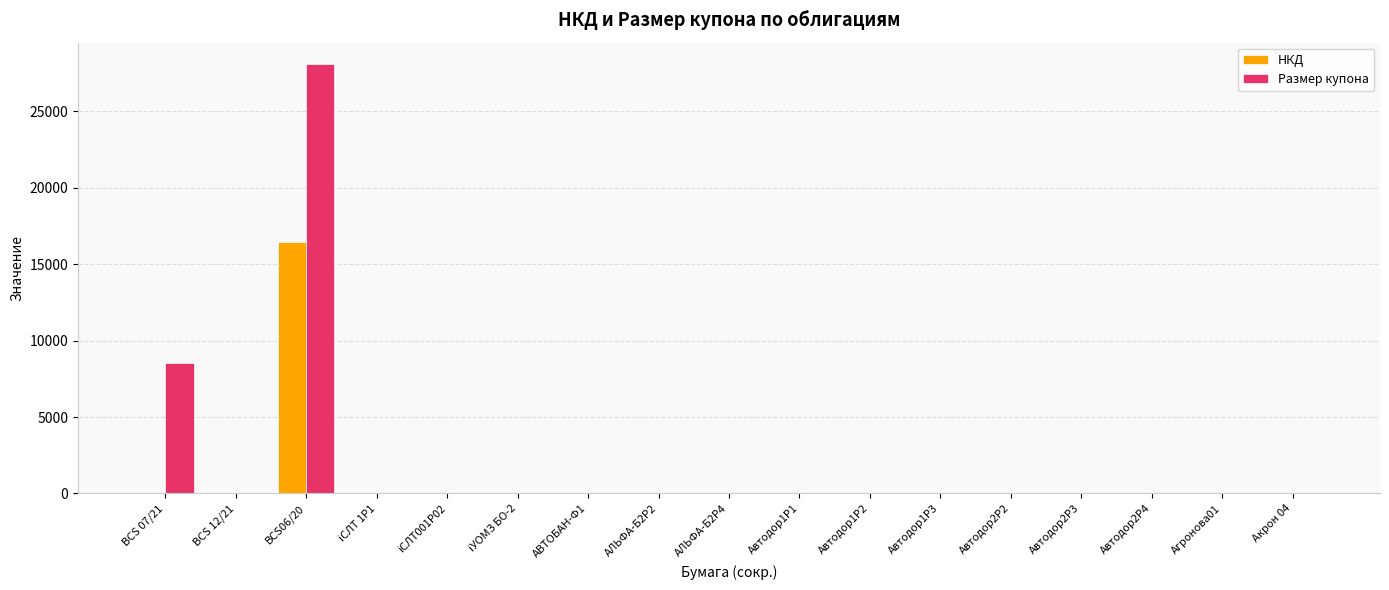

Which series has the largest total across all categories?

Размер купона